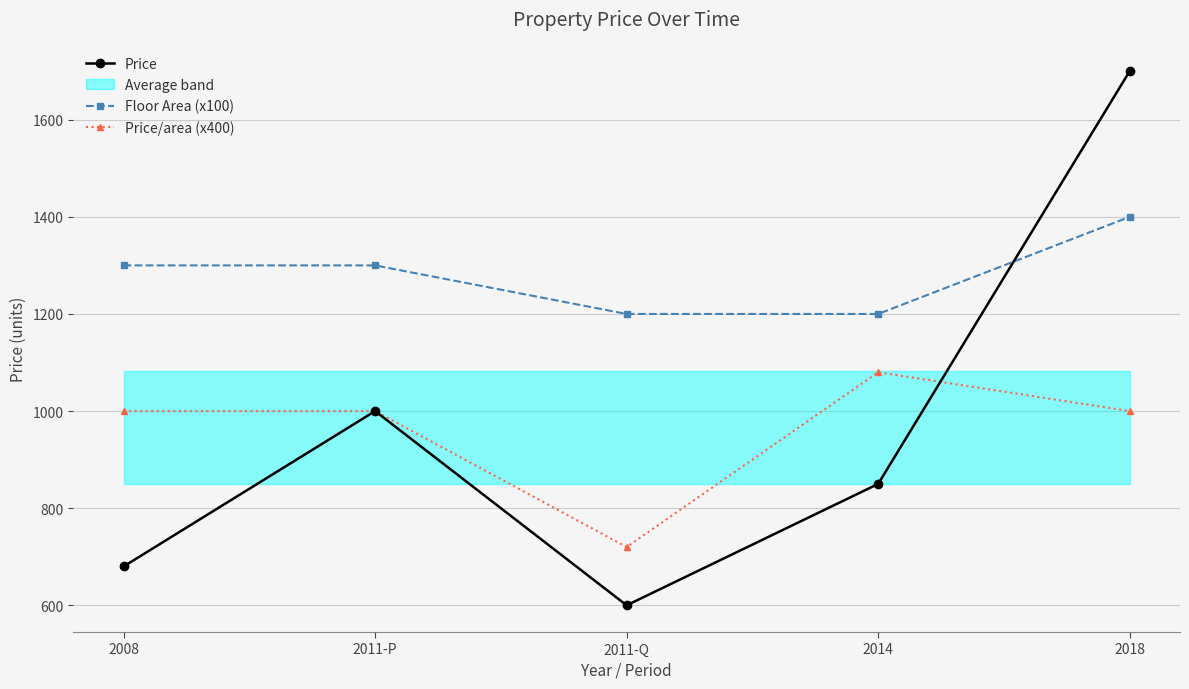

The Price/area (x400) series shows 1000 at 2011-P. True or false?

True